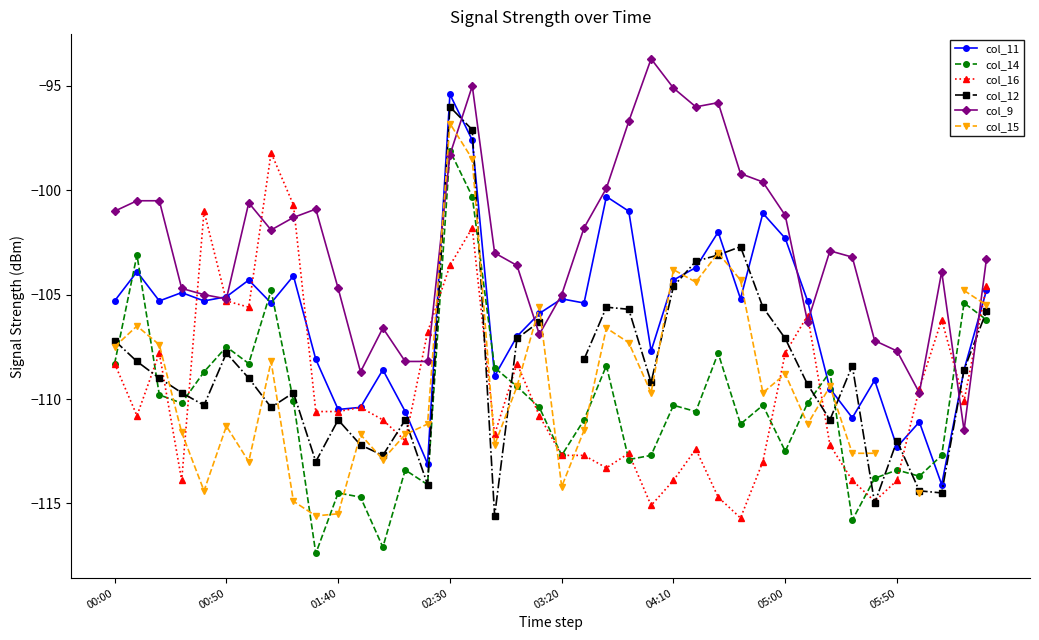

Which has a higher value, 17 or 34?

17